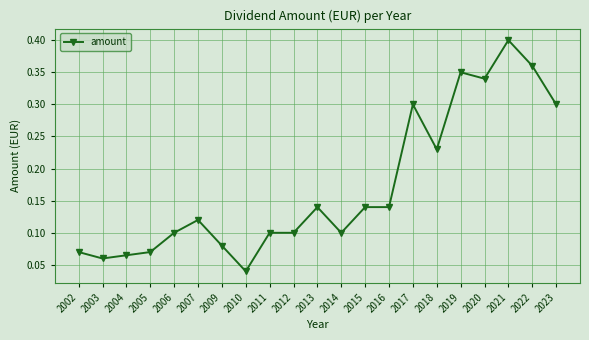

Which label corresponds to the largest value in the chart?

2021